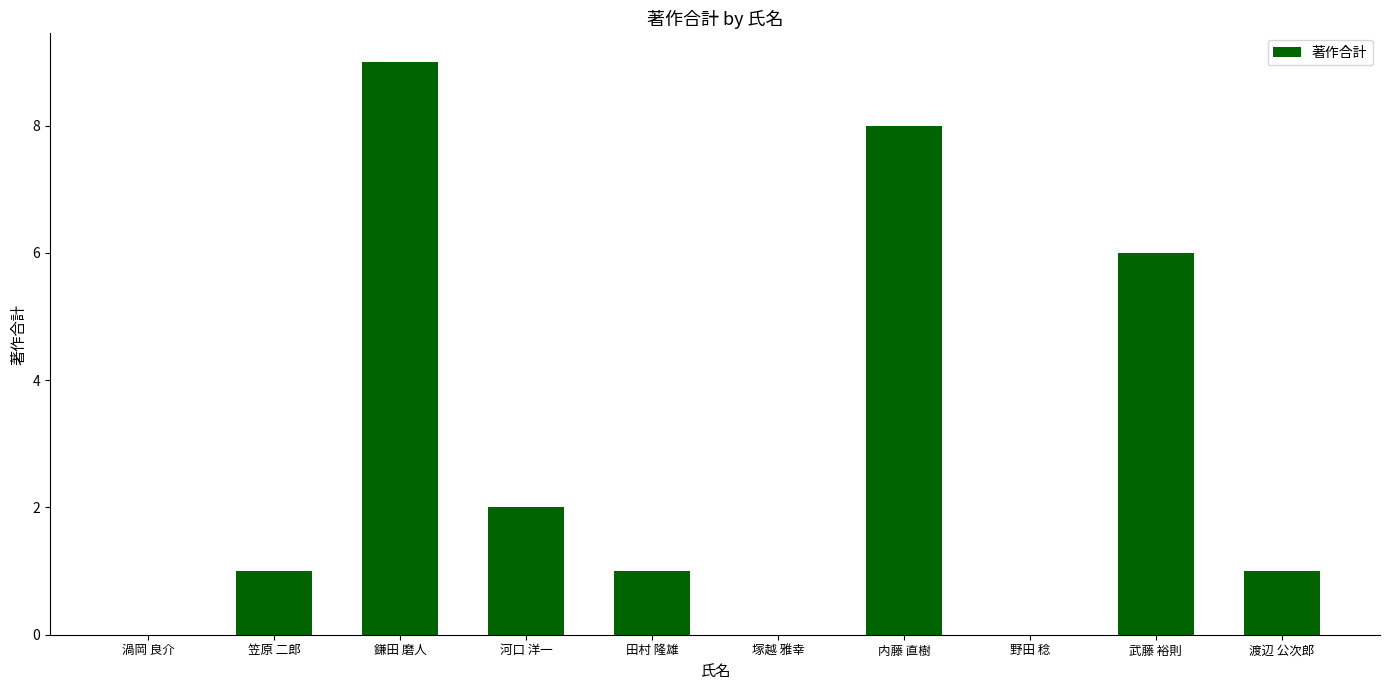

How many series are shown in this chart?

1